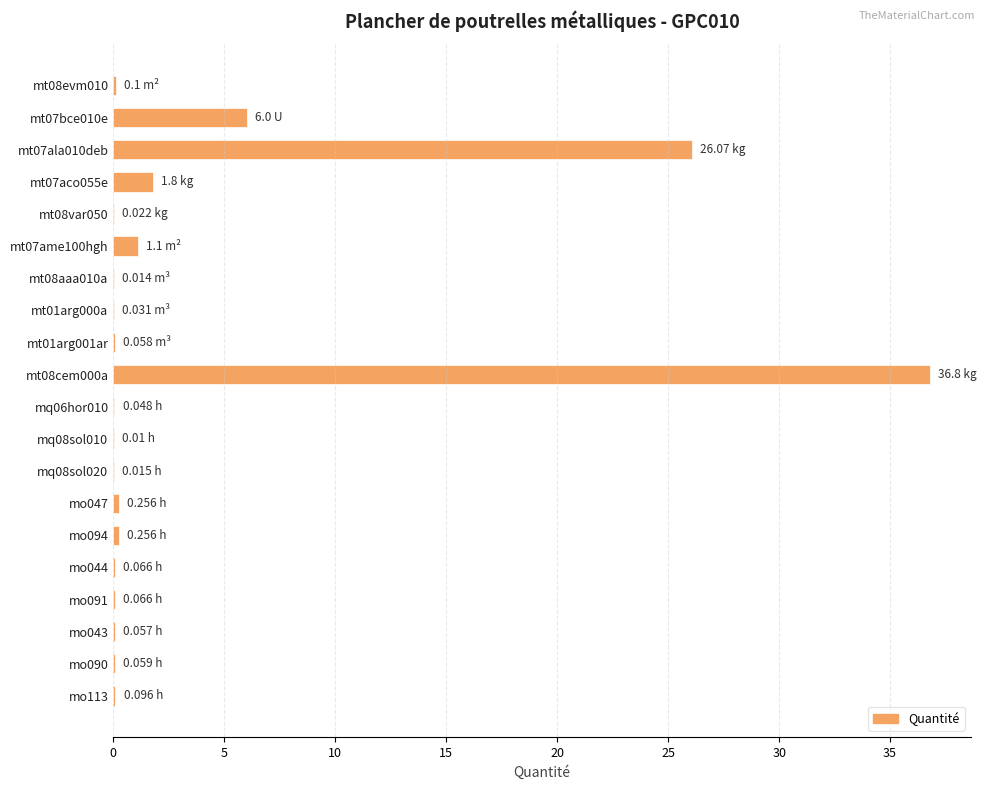

What is the sum of all values?

72.9